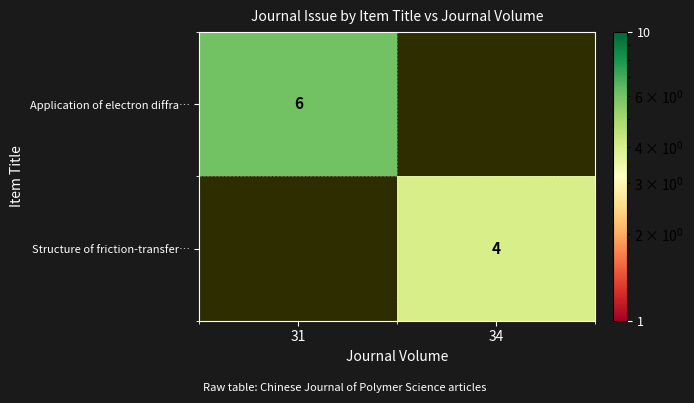

The Structure of friction-transfer… series shows 1.1 at 34. True or false?

False